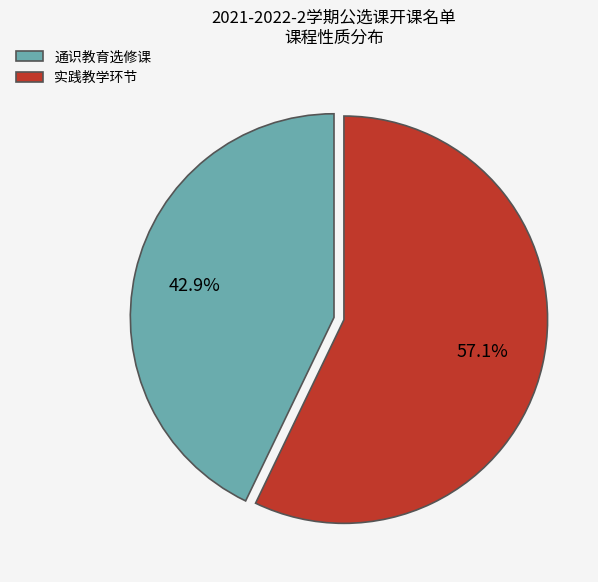

To the nearest percent, what portion does 通识教育选修课 represent?

43%